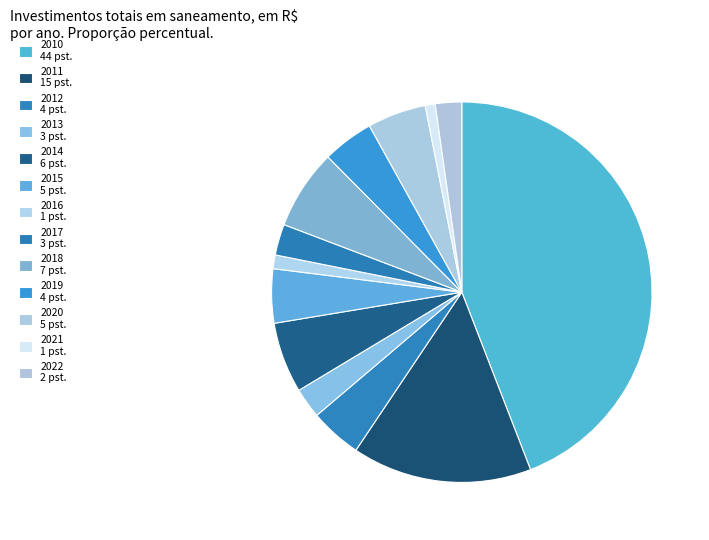

How many slices are in this pie chart?

13